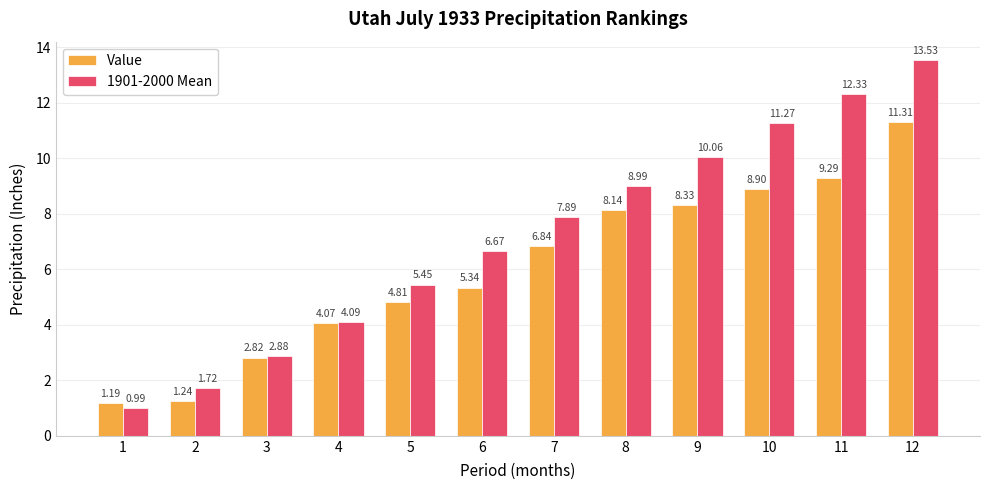

Count the number of categories in the chart.

12